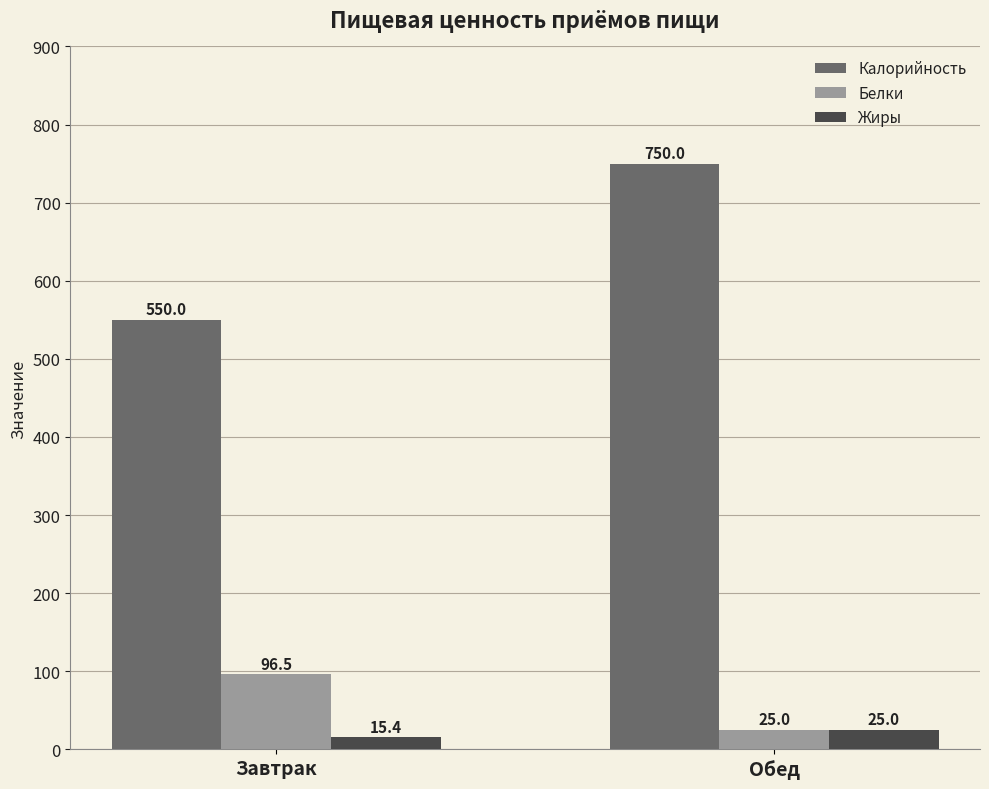

Rank the categories by Калорийность value from lowest to highest.

Завтрак, Обед